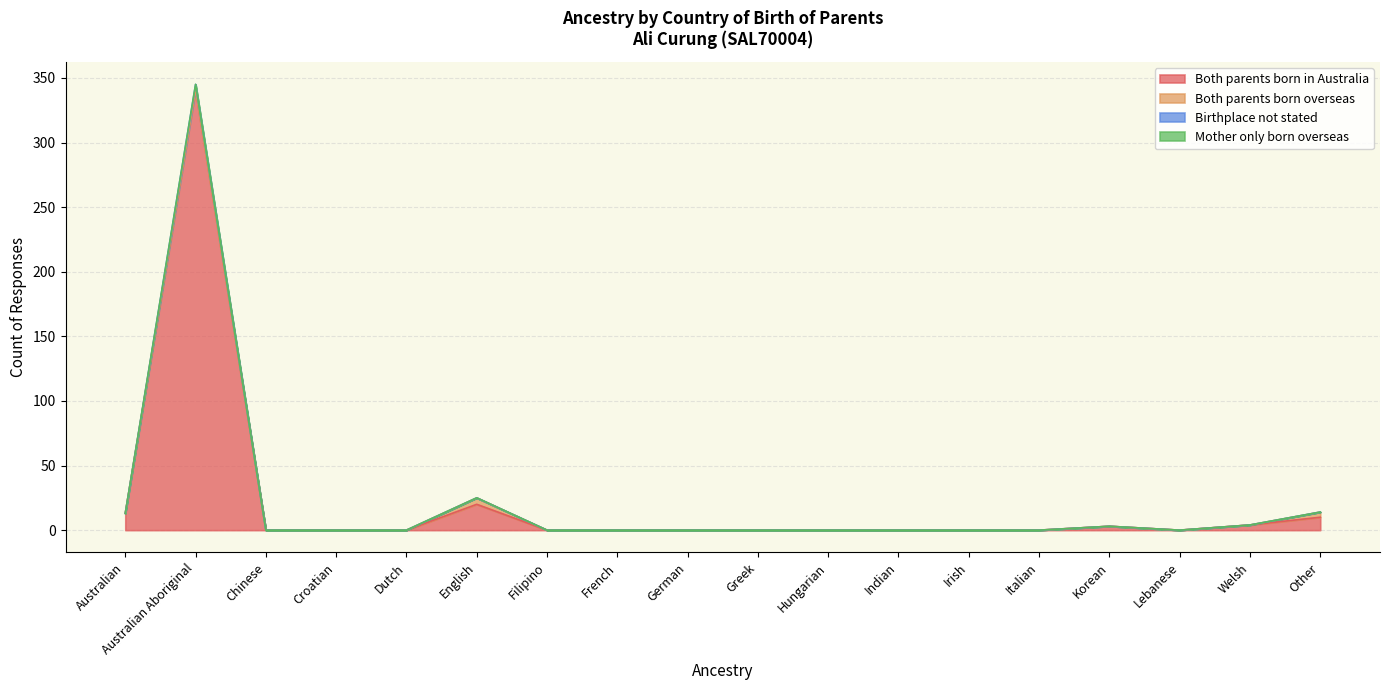

Is it true that Birthplace not stated equals 25 at English?

True